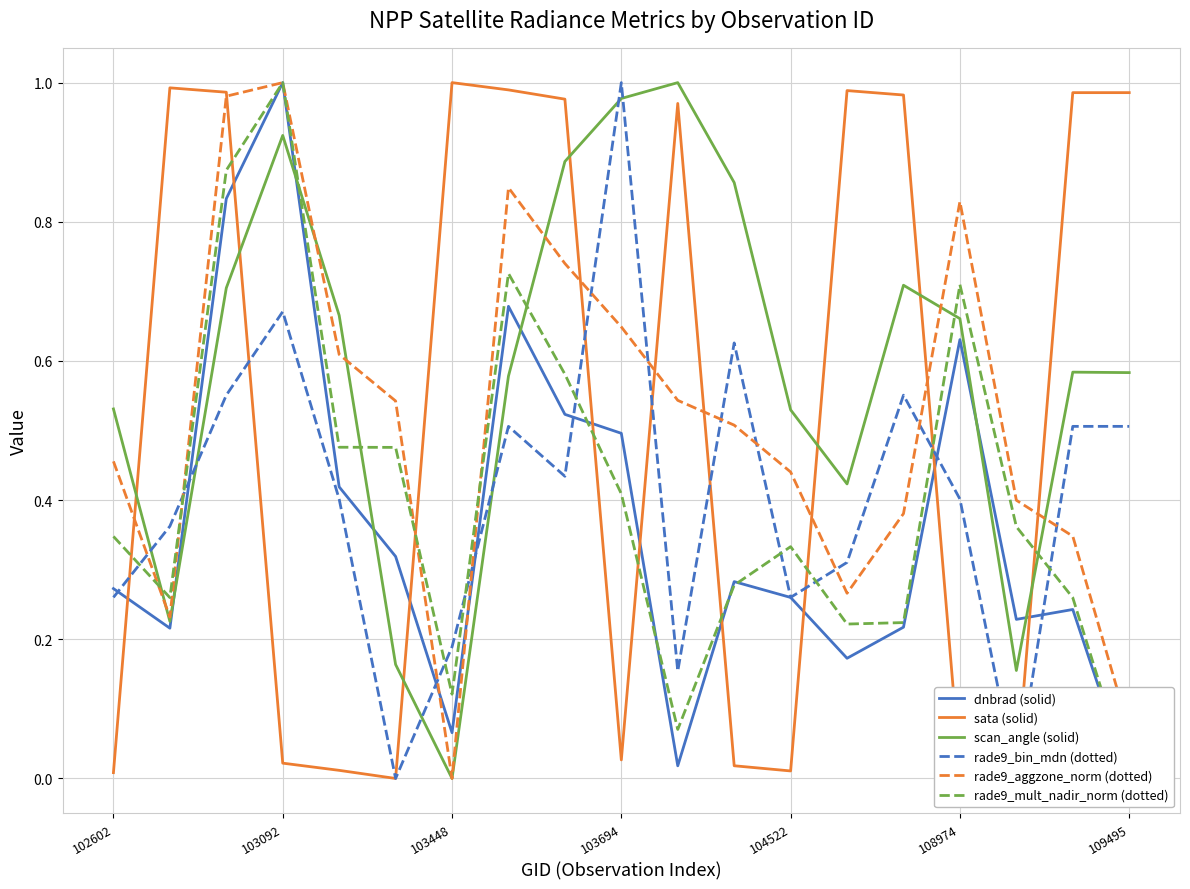

Is it true that scan_angle (solid) equals 0.1 at 102602?

False